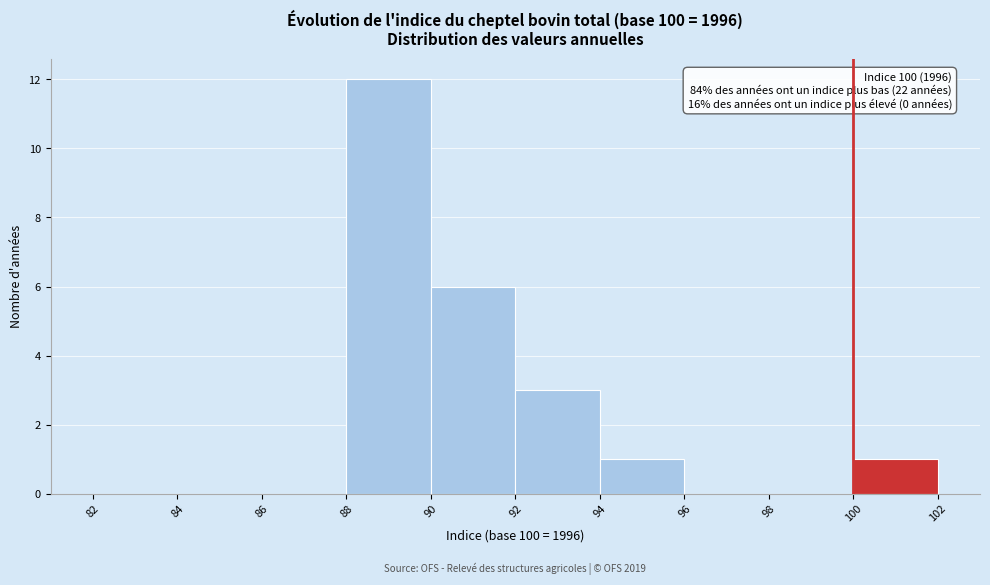

Over which range of the x-axis is the bar tallest?

88 to 90